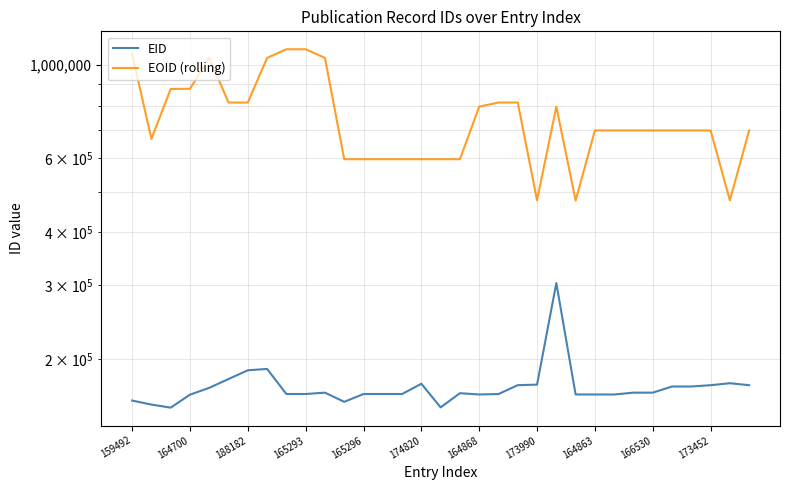

List the series in order of their peak value, highest first.

EOID (rolling), EID